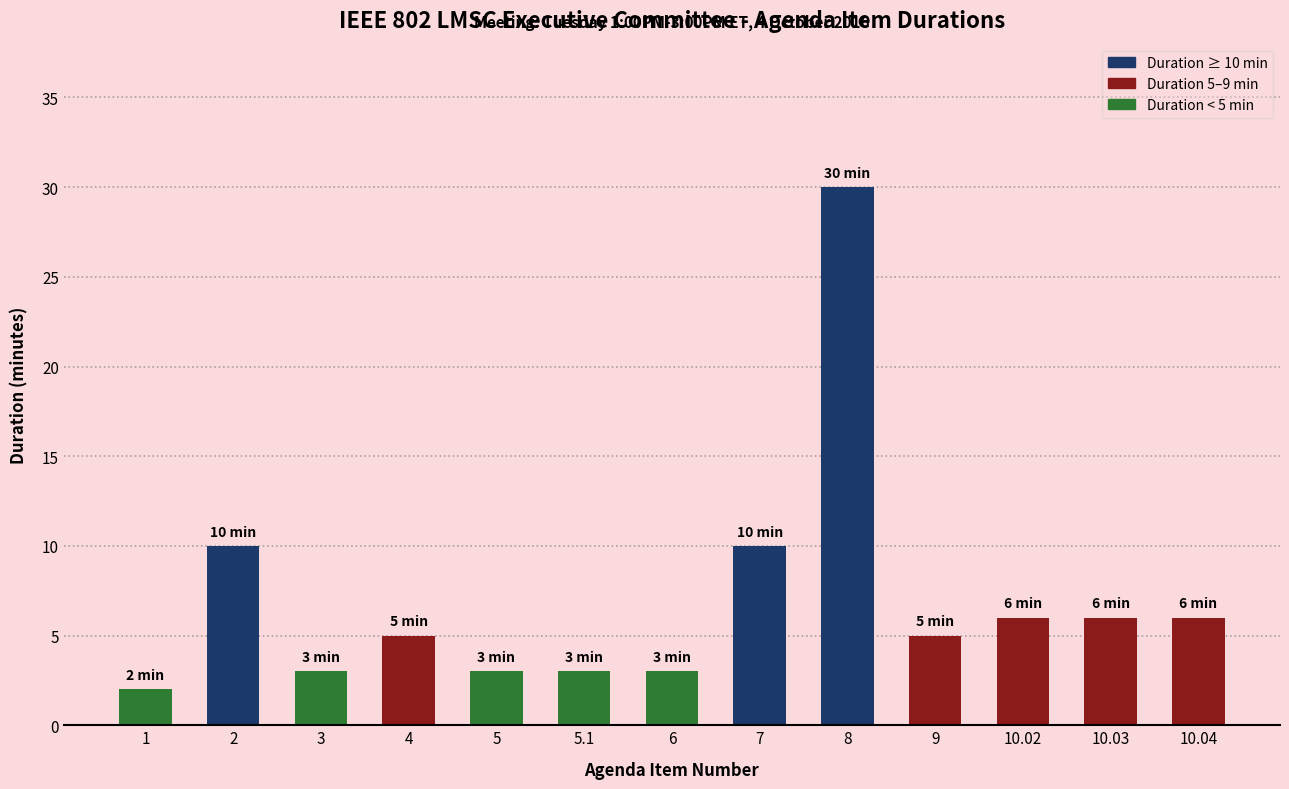

Does the chart contain stacked bars?

No